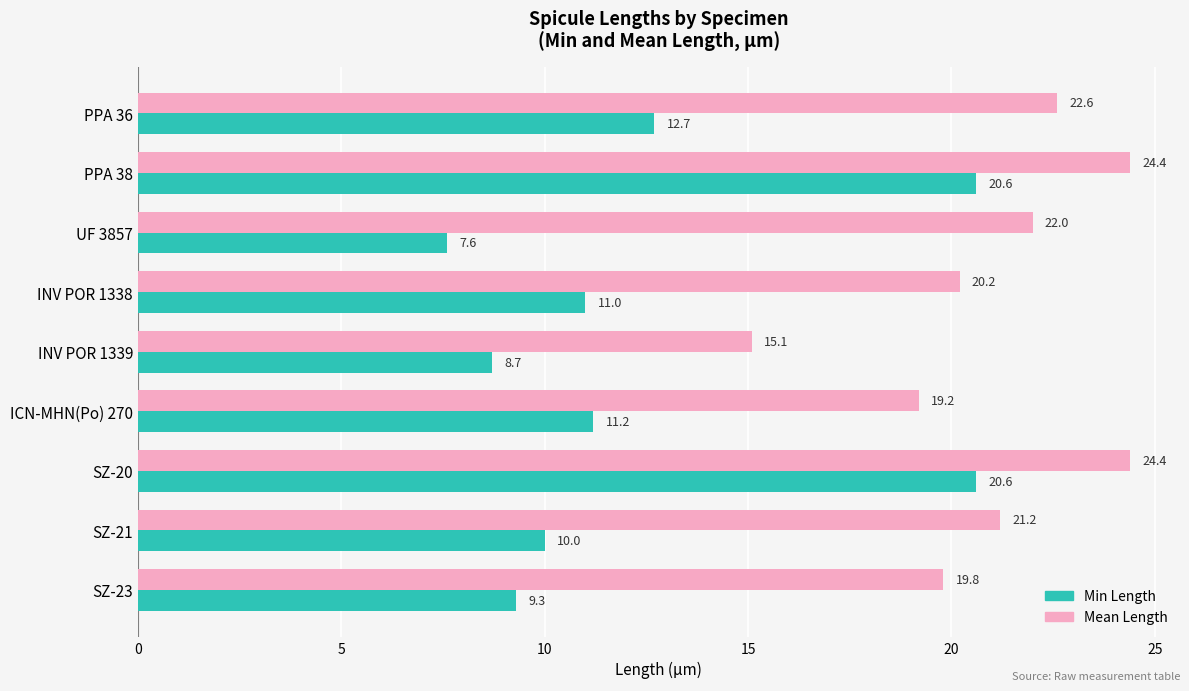

At how many categories does at least one series exceed 21?

5